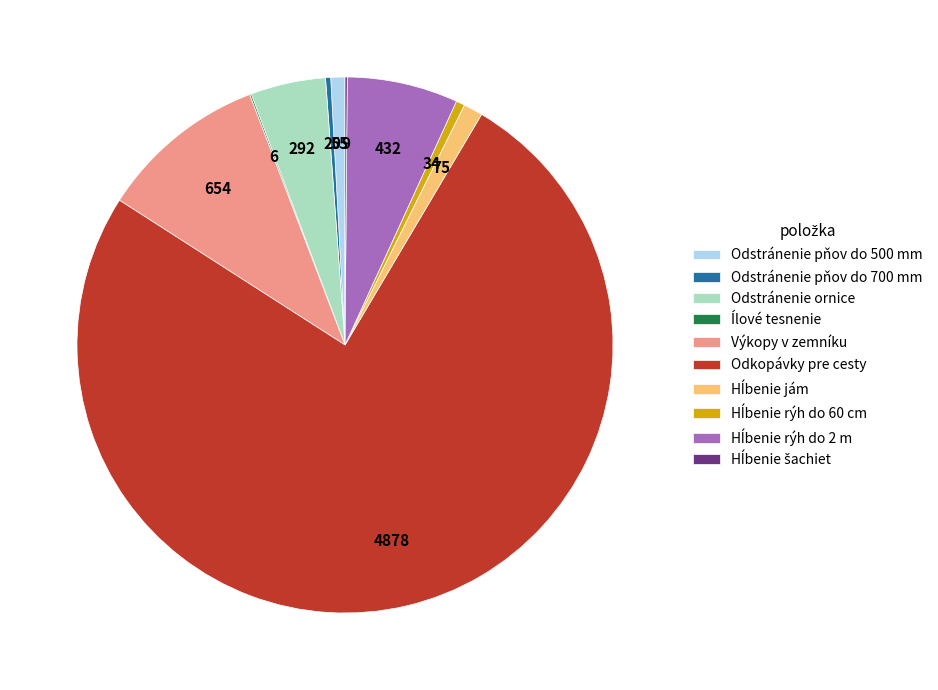

Does Odstránenie ornice represent more than half of the total?

No